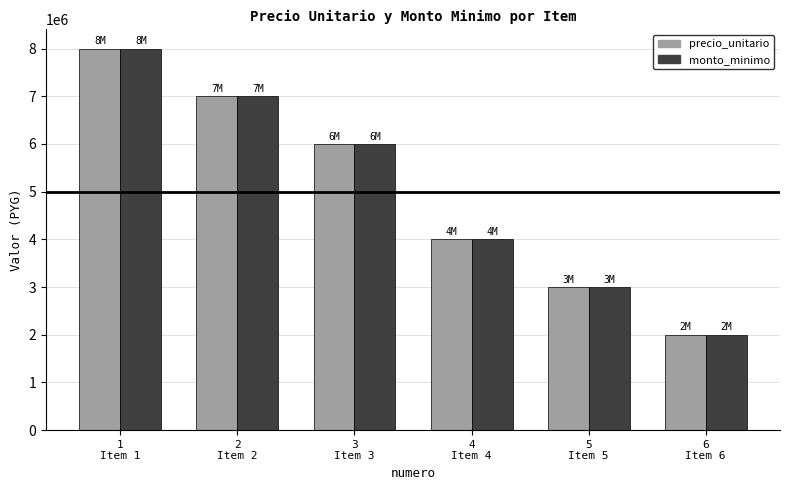

Read the monto_minimo value at 6
Item 6, to the nearest 10.

2000000